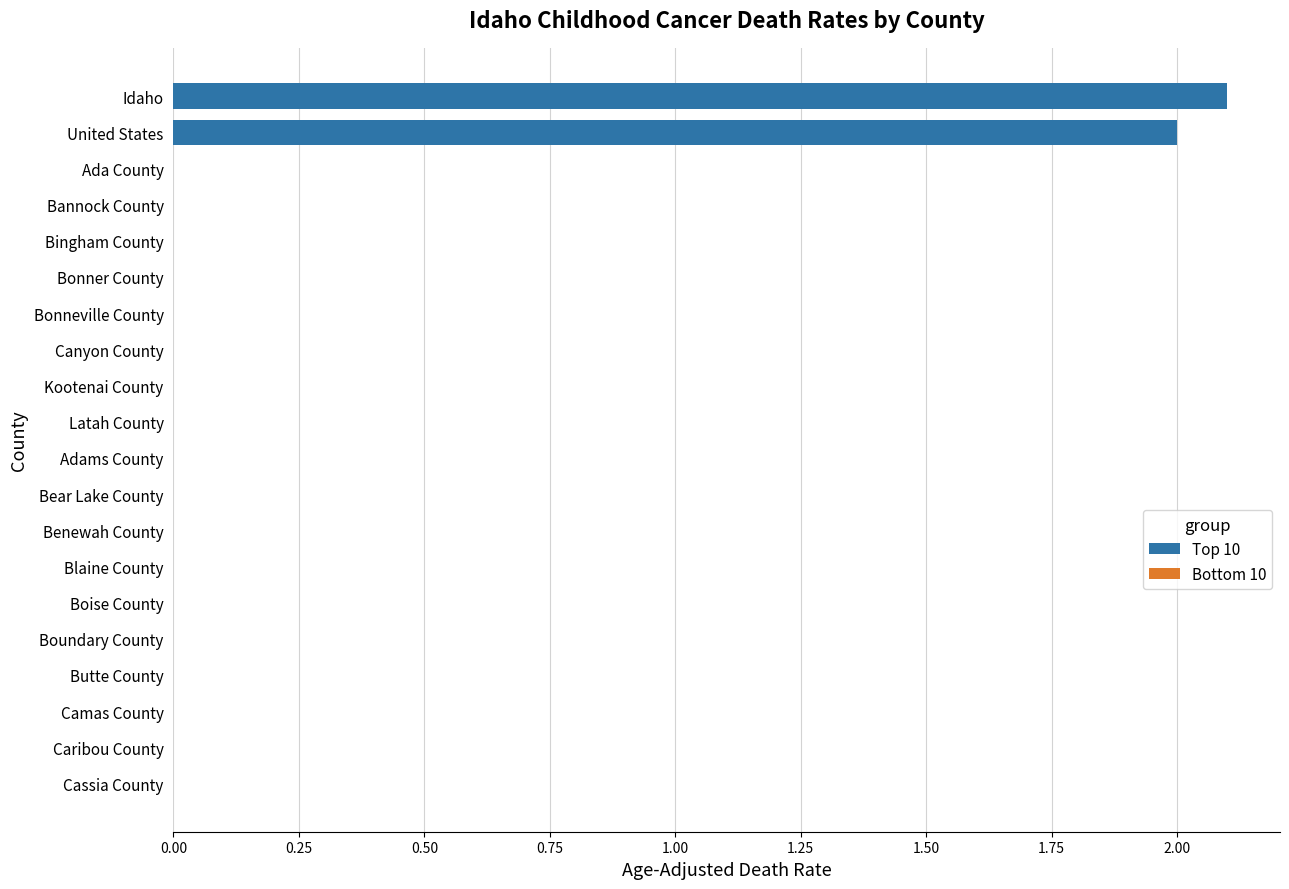

What is the sum of all values?

4.1